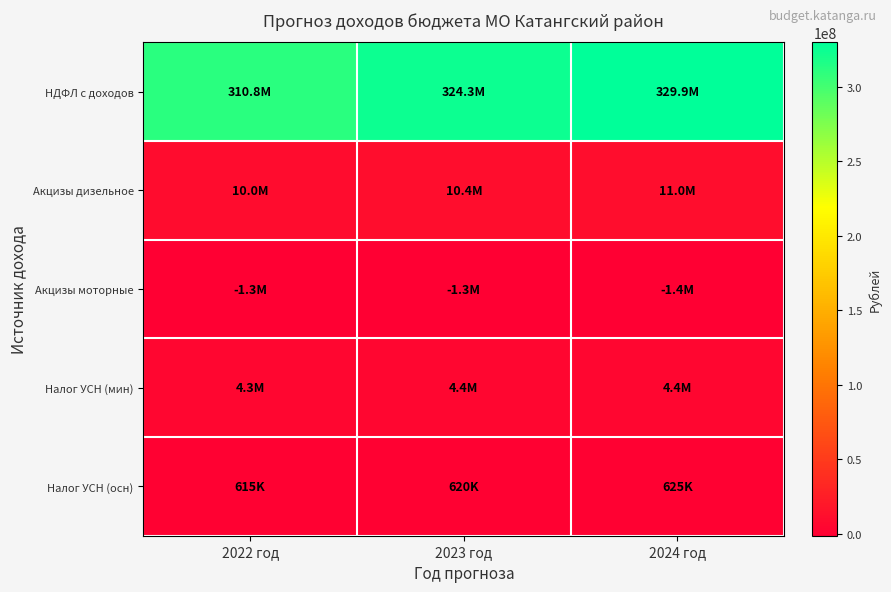

At which category does the chart reach its minimum across all series?

2024 год